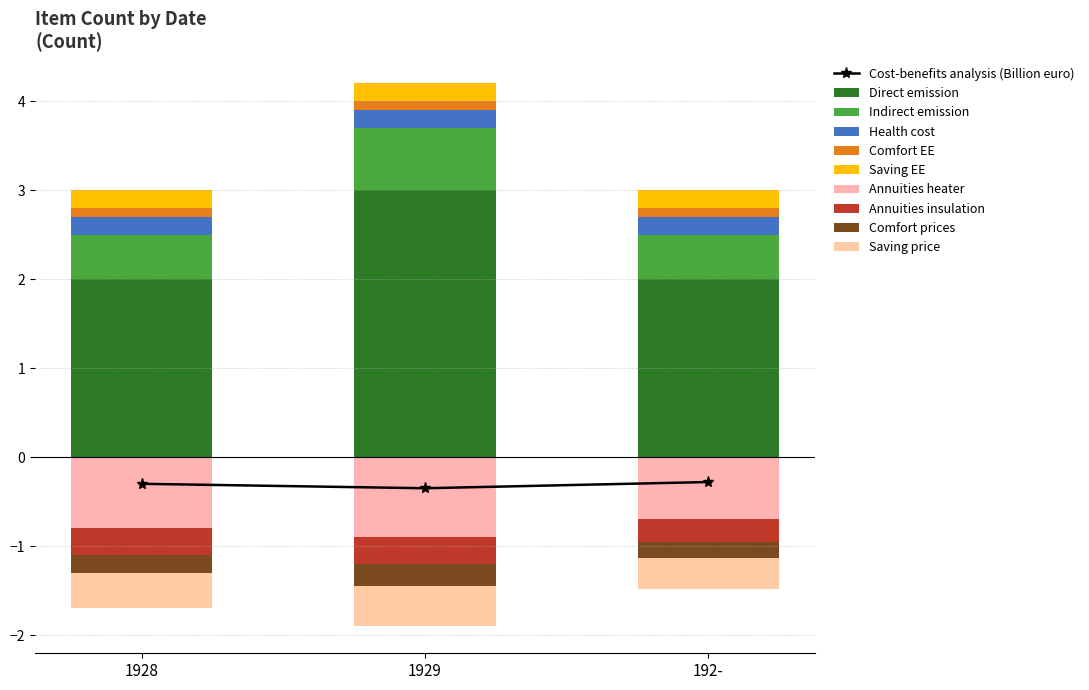

What is the value of the Cost-benefits analysis (Billion euro) point at the 3rd from the left?

-0.3